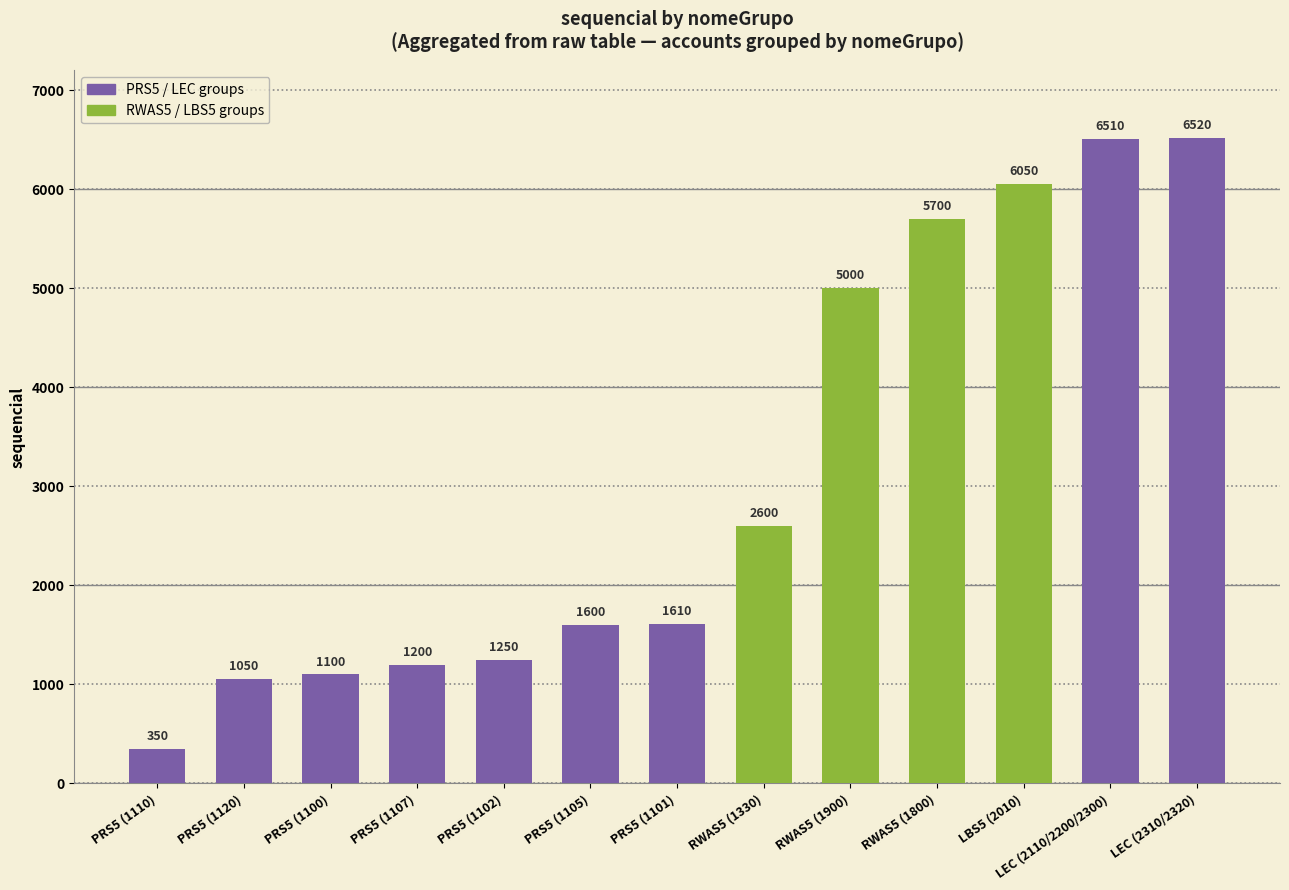

The value at RWAS5 (1800) is 5700. True or false?

True